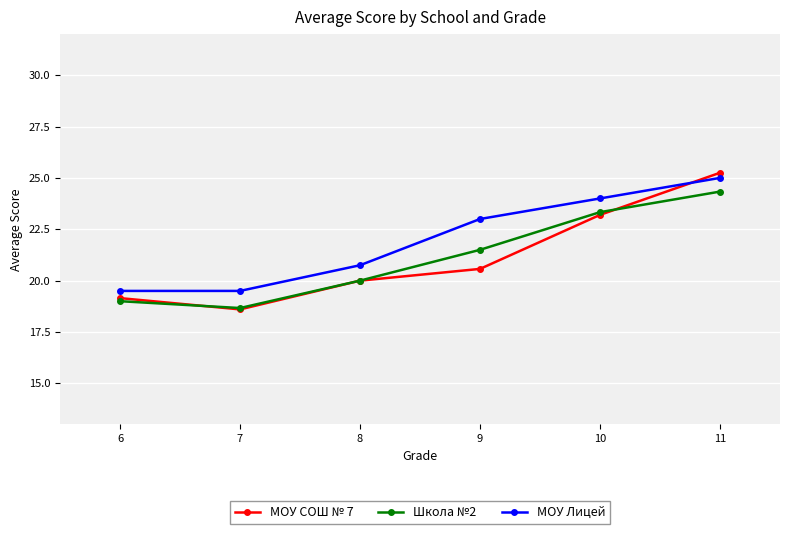

How many lines are shown in the chart?

3